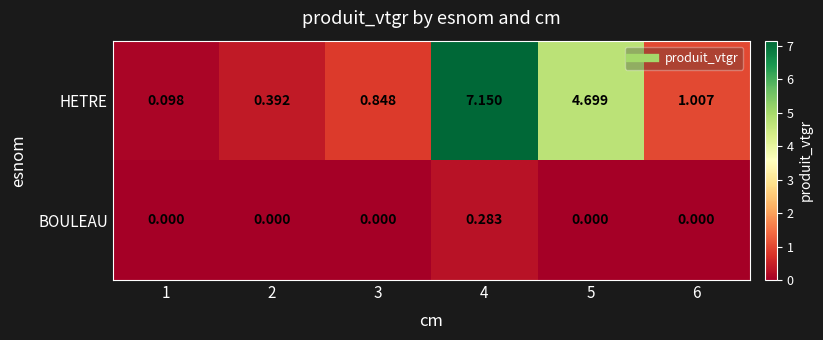

Is the value of HETRE at 1 greater than the value of BOULEAU at 1?

Yes